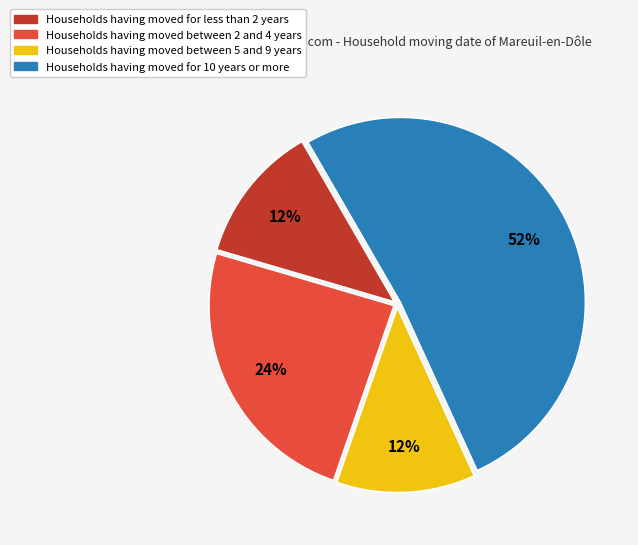

To the nearest percent, what is the average slice percentage?

25%